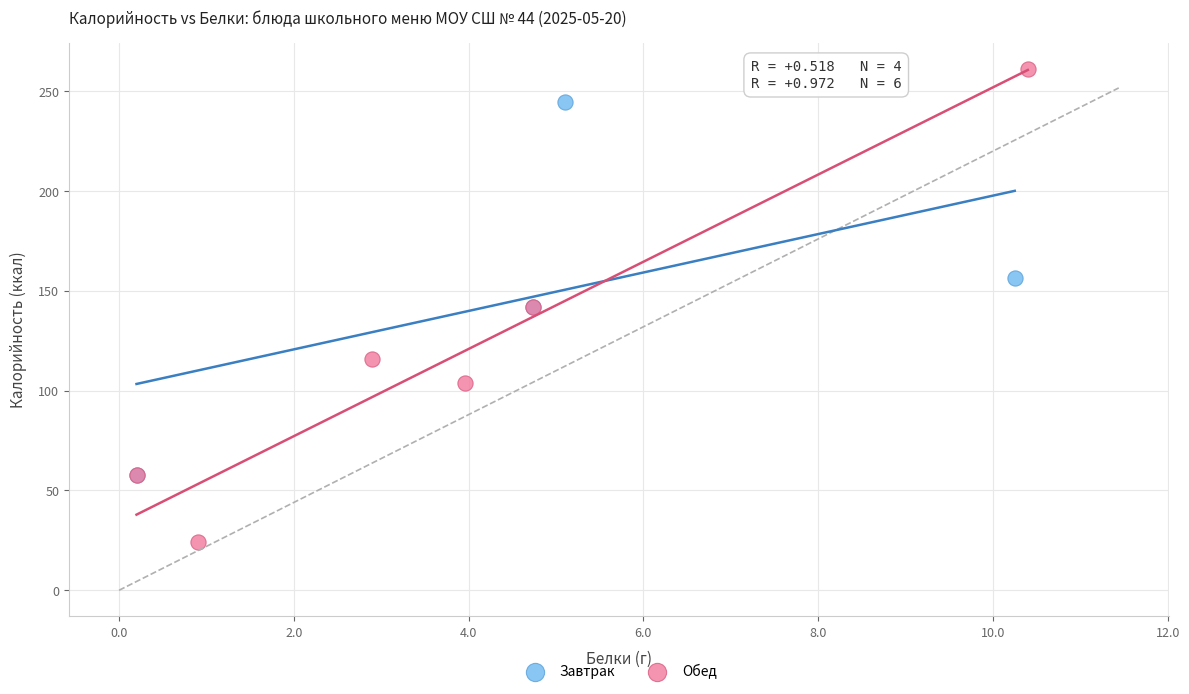

Which series reaches the maximum Y coordinate?

Обед